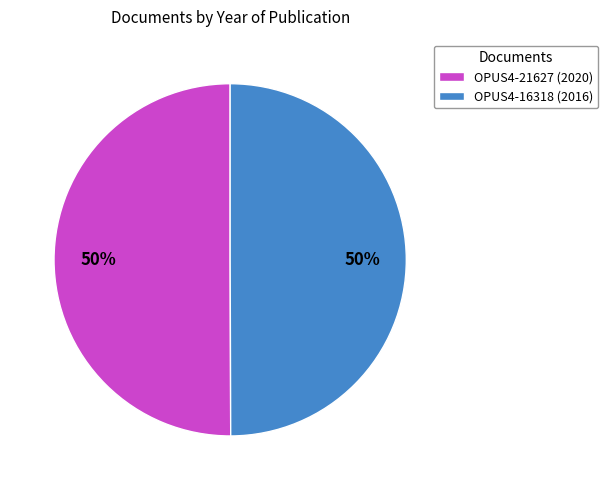

How many slices are in this pie chart?

2